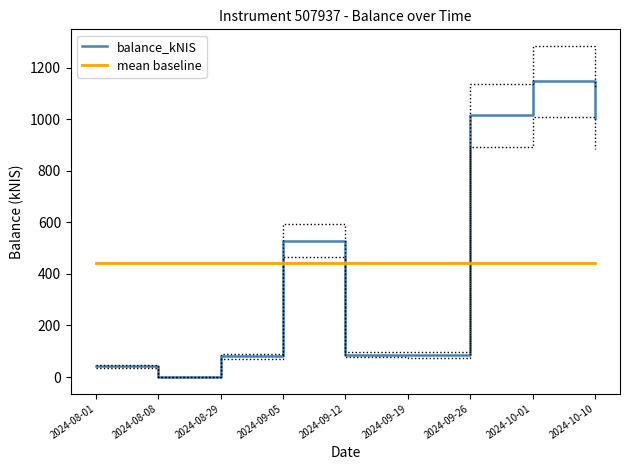

True or false: the data shows -712.0 at 2024-08-08.

False